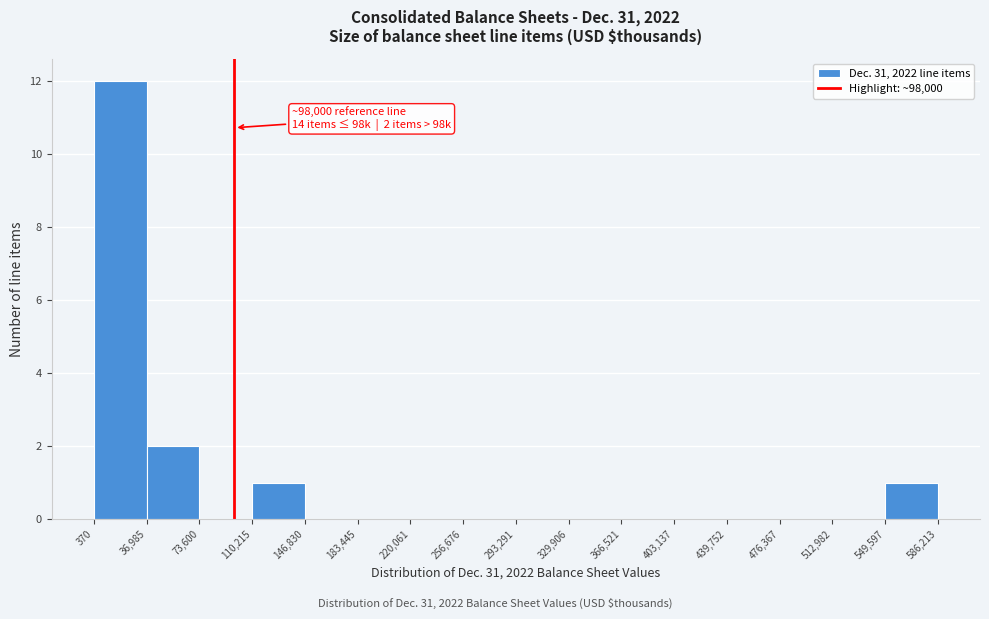

Over which range of the x-axis is the bar tallest?

370 to 36,985